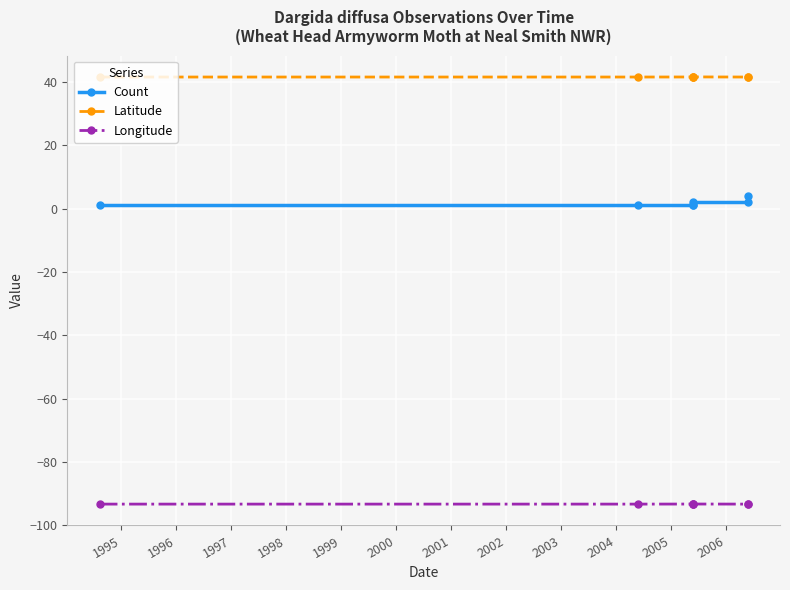

The Longitude series shows -151.4 at 1999. True or false?

False